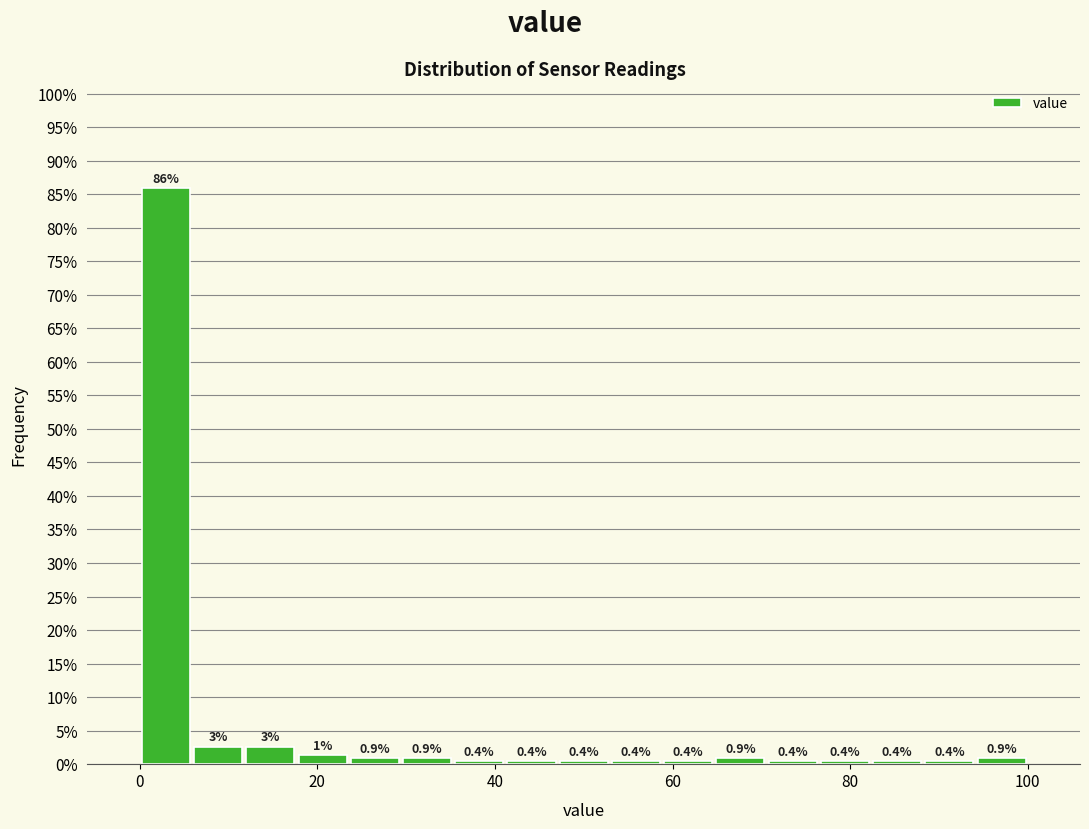

Around what value on the x-axis is the tallest bar? Give the approximate position of its centre, as read against the axis.

2